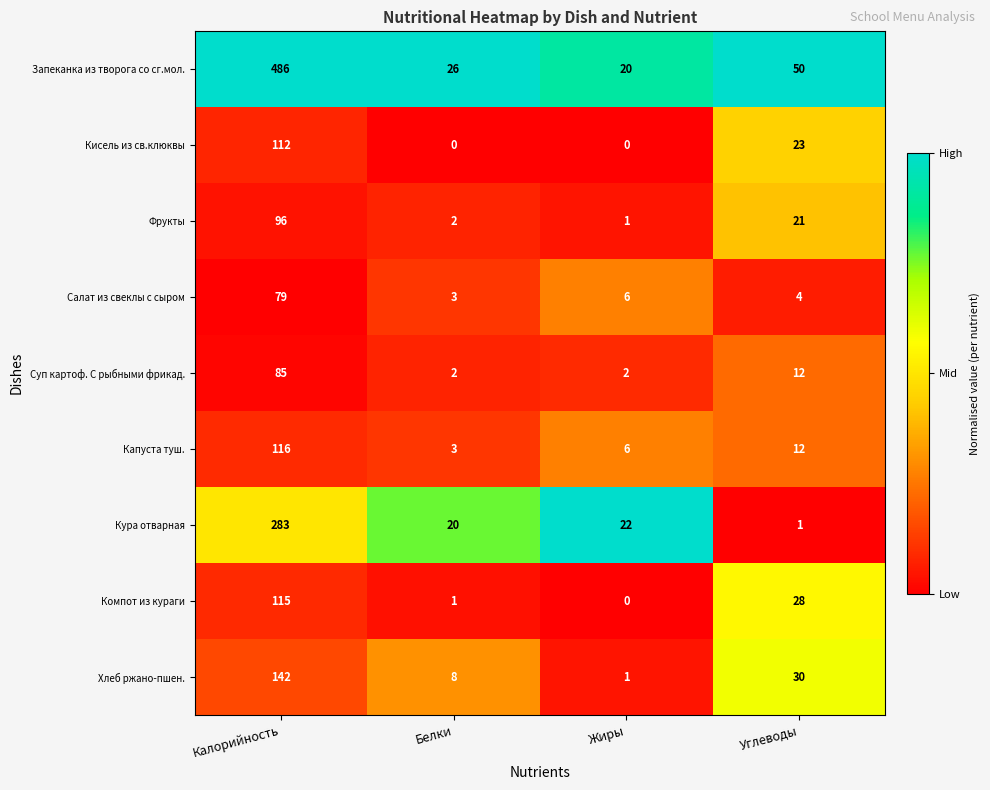

Where is Капуста туш. nearest to the value 59?

Углеводы